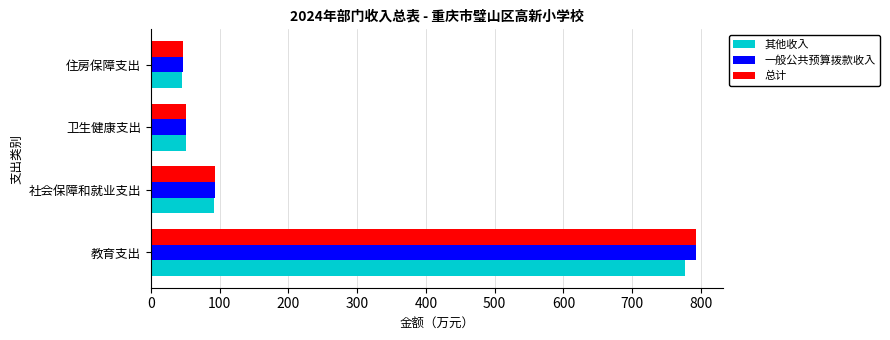

Is it true that 一般公共预算拨款收入 equals 47.0 at 住房保障支出?

True